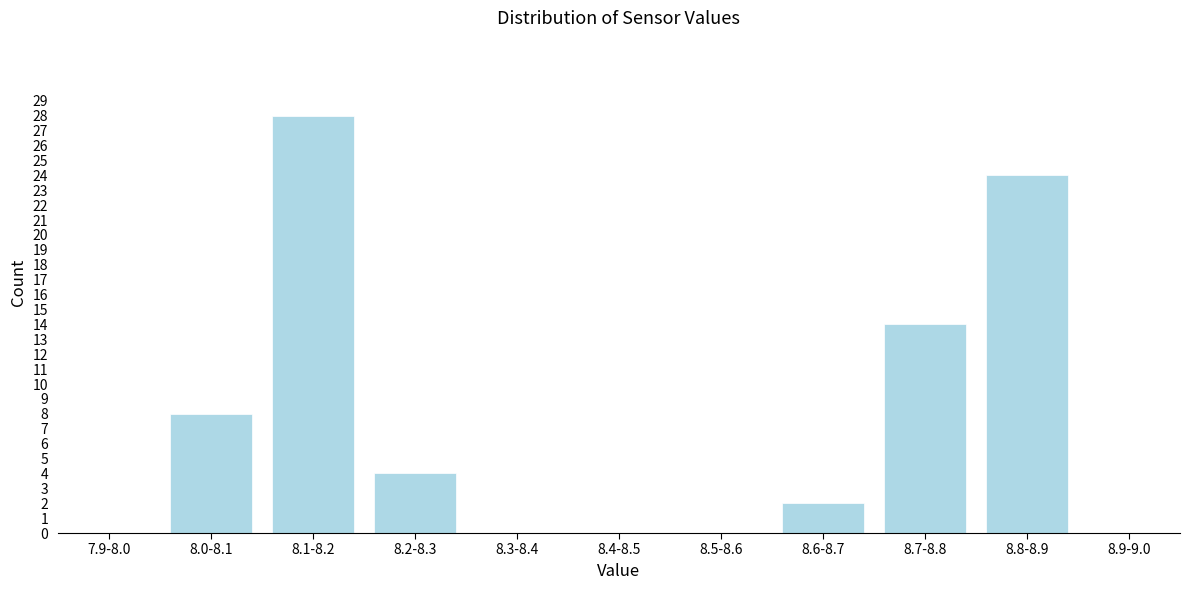

Reading left to right, extract all data points from this chart.

7.9-8.0=0	8.0-8.1=8	8.1-8.2=28	8.2-8.3=4	8.3-8.4=0	8.4-8.5=0	8.5-8.6=0	8.6-8.7=2	8.7-8.8=14	8.8-8.9=24	8.9-9.0=0